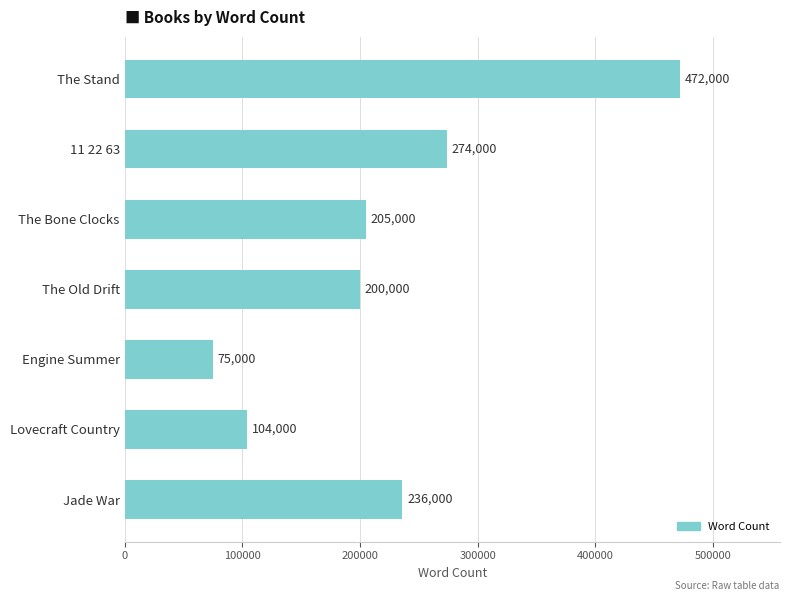

Rank the categories by value from highest to lowest.

The Stand, 11 22 63, Jade War, The Bone Clocks, The Old Drift, Lovecraft Country, Engine Summer